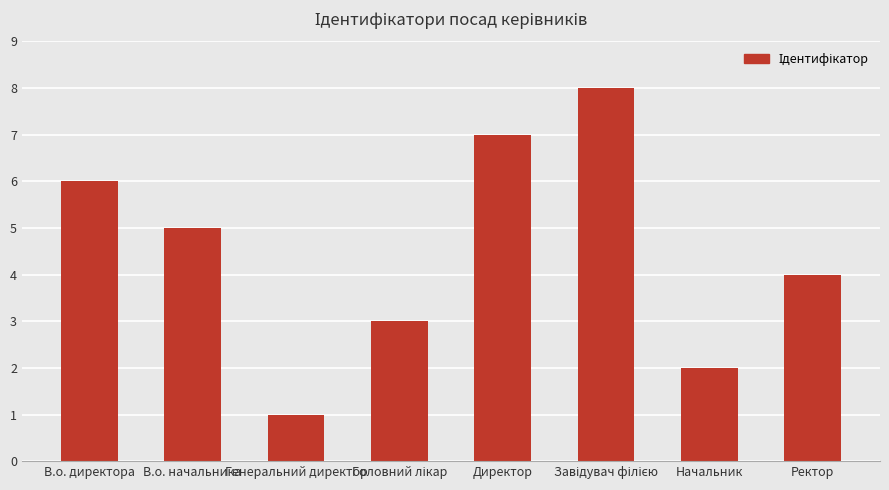

Reading left to right, list all the values displayed in this chart.

6	5	1	3	7	8	2	4